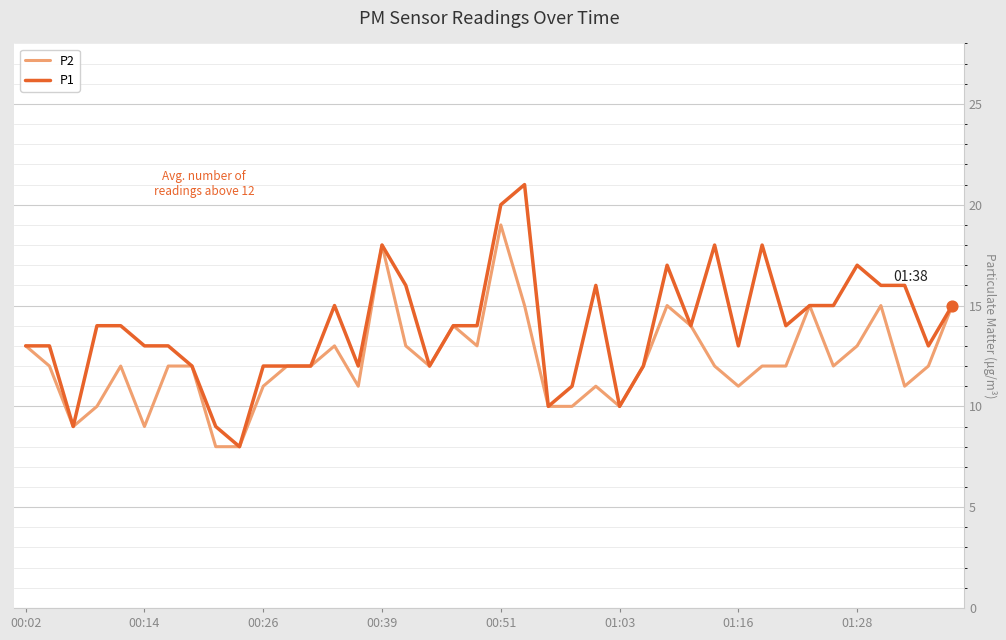

Rank the series by their average value, from highest to lowest.

P1, P2